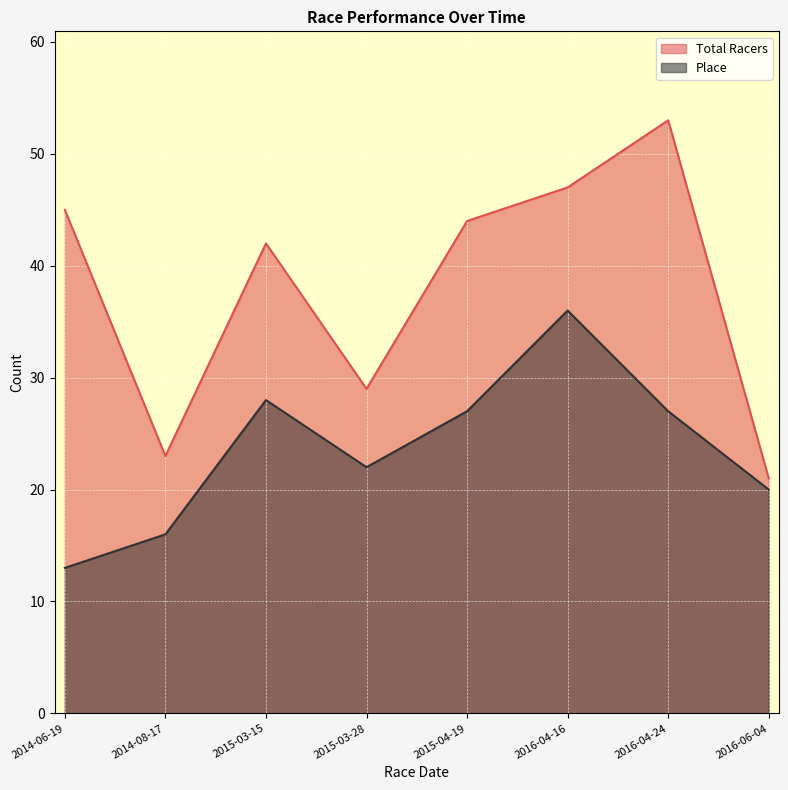

How many values in the Place series exceed 27?

2